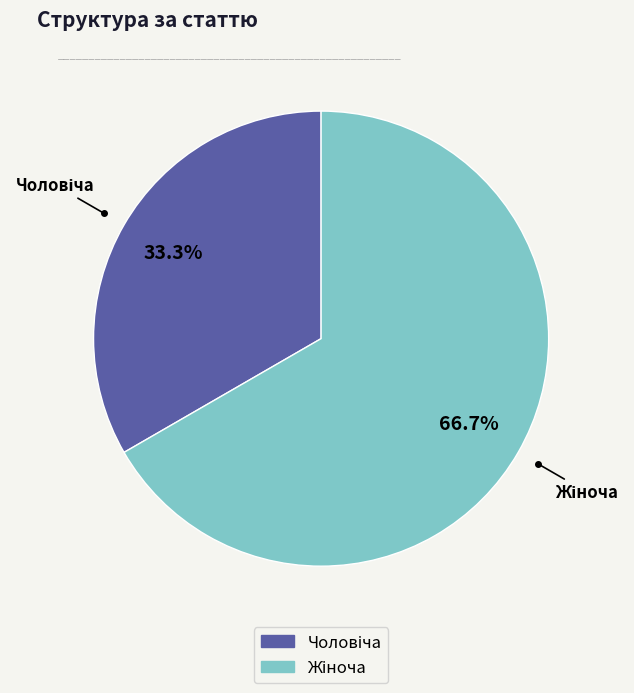

Is there a majority slice in this chart?

Yes